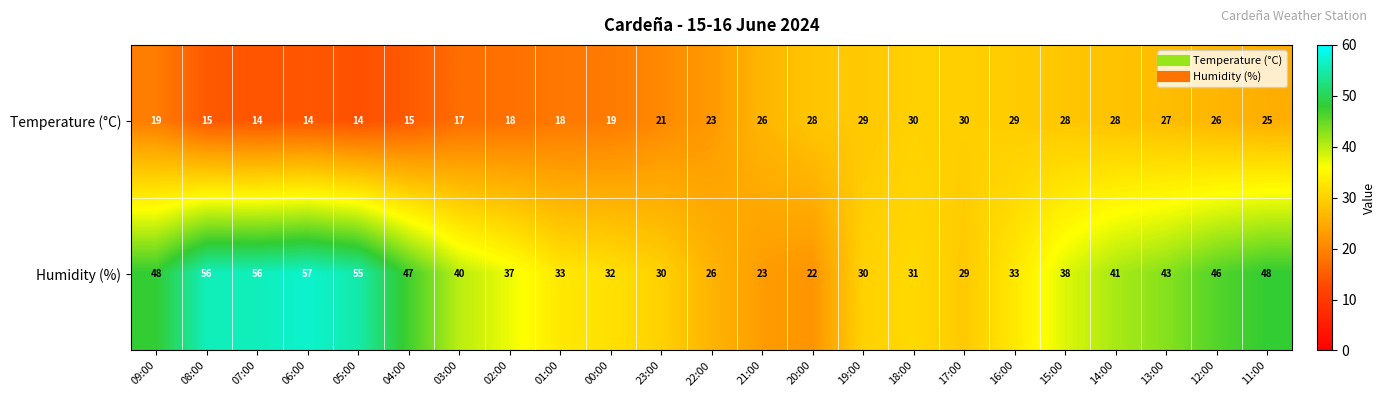

Rank the series by their average value, from lowest to highest.

Temperature (°C), Humidity (%)